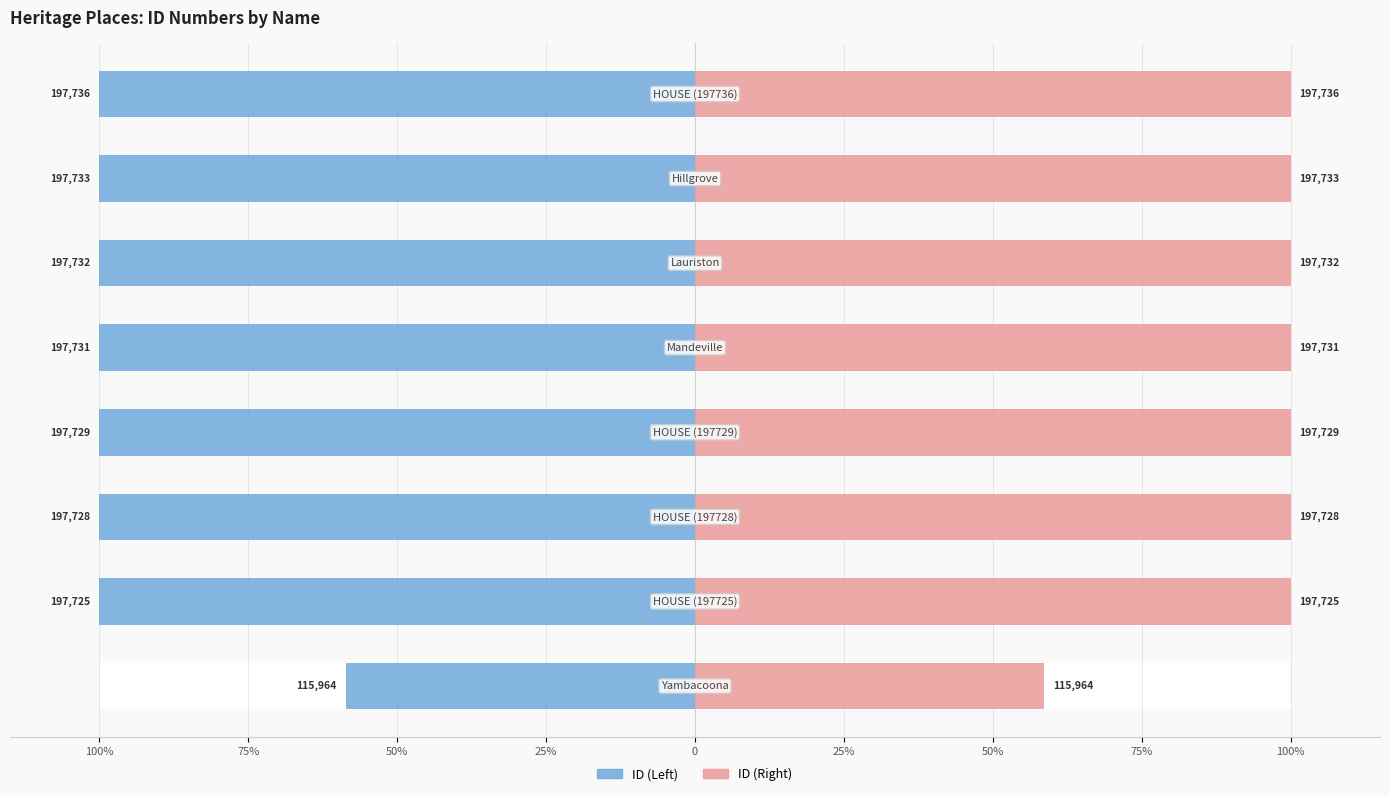

Reading left to right, extract all data points from this chart.

ID (Left): -58.6	-100.0	-100.0	-100.0	-100.0	-100.0	-100.0	-100.0
ID (Right): 58.6	100.0	100.0	100.0	100.0	100.0	100.0	100.0